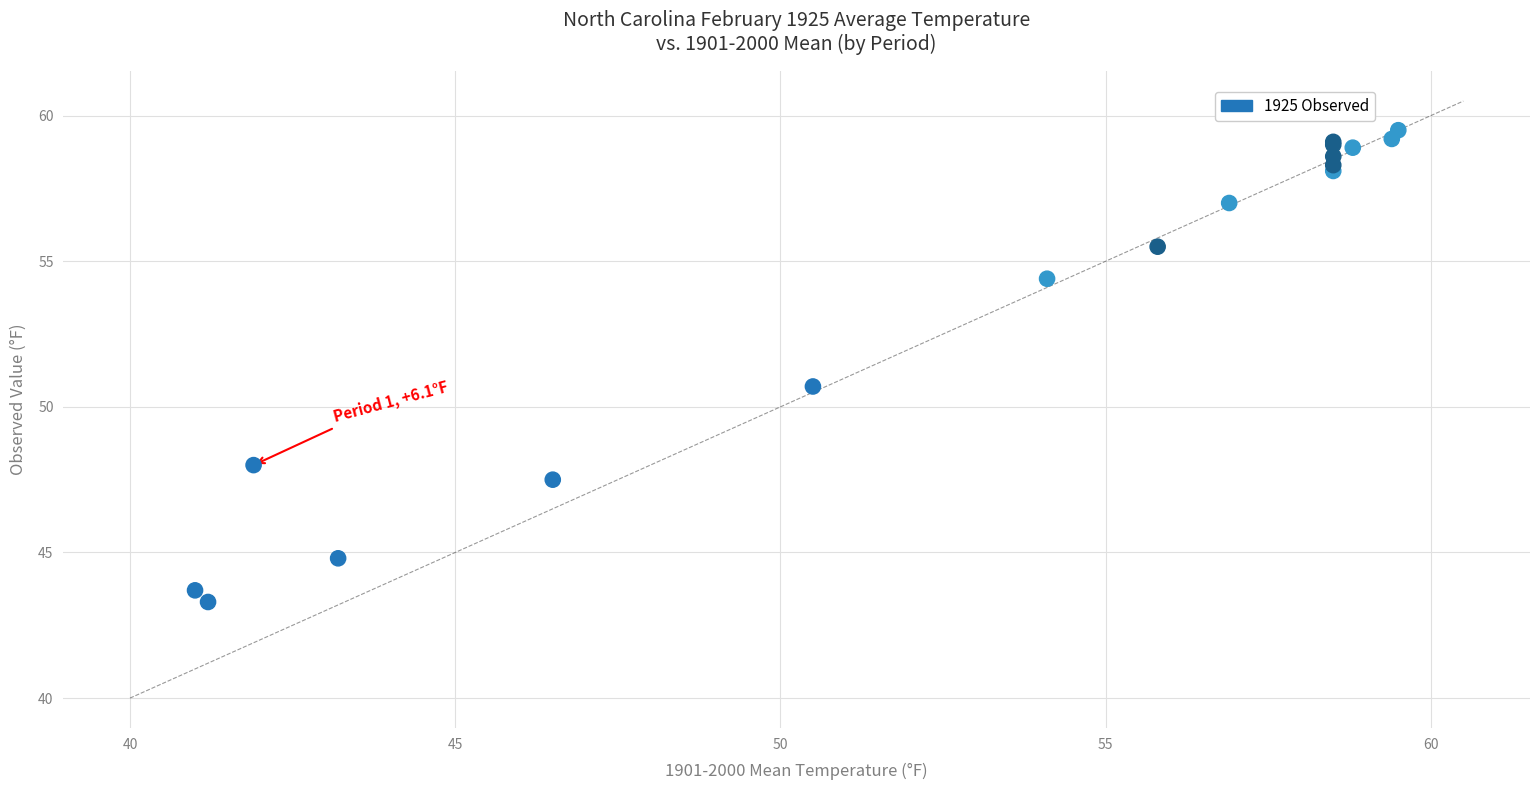

What Y value in the scatter plot is closest to 51?

50.7